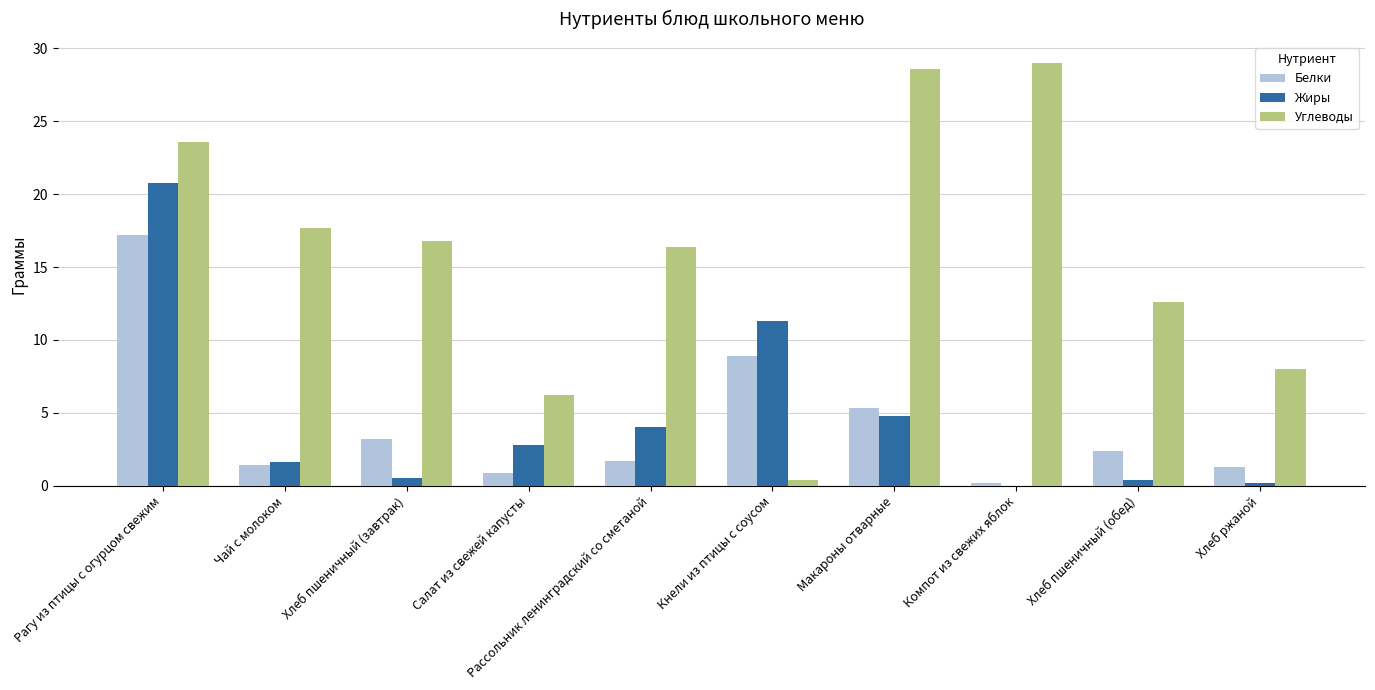

What is the approximate value of Углеводы at Рагу из птицы с огурцом свежим?

23.6